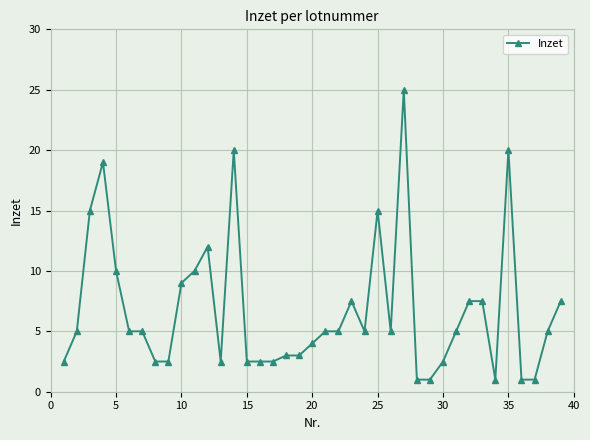

True or false: there are more than 2 points higher than both neighbors.

True